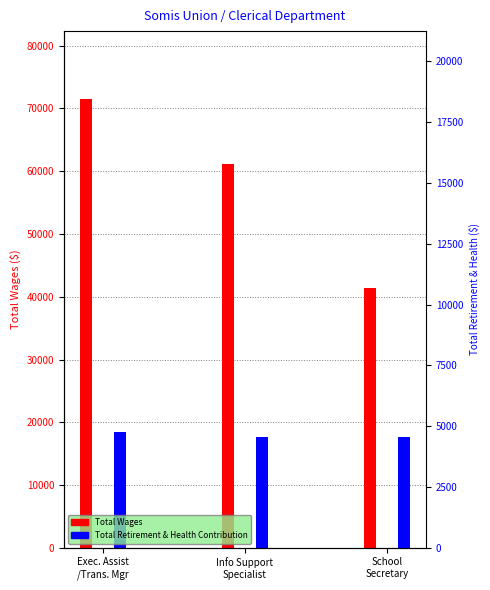

What is the sum of all Total Wages values?

174004